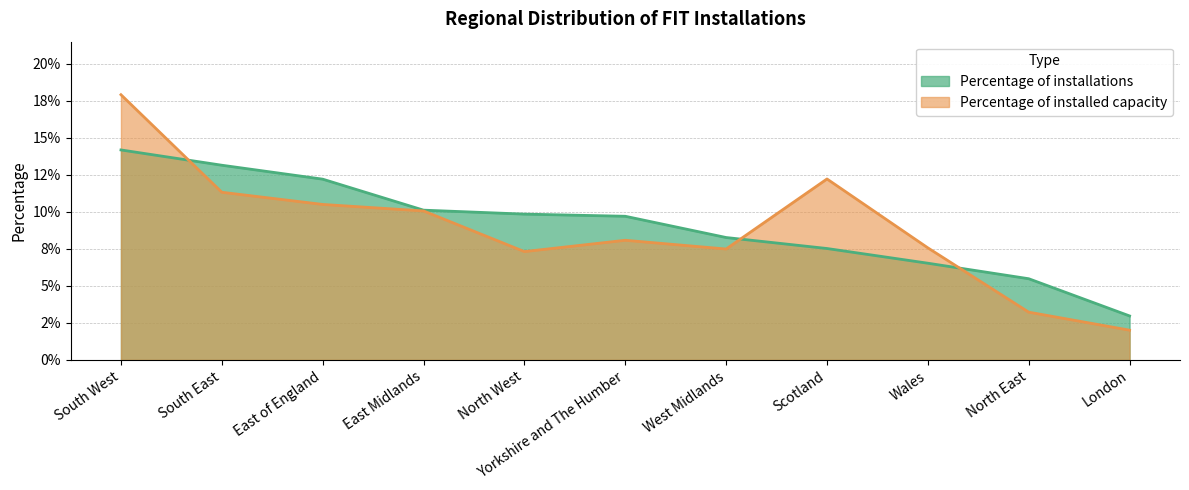

What value does the Percentage of installed capacity series have at Scotland?

0.1